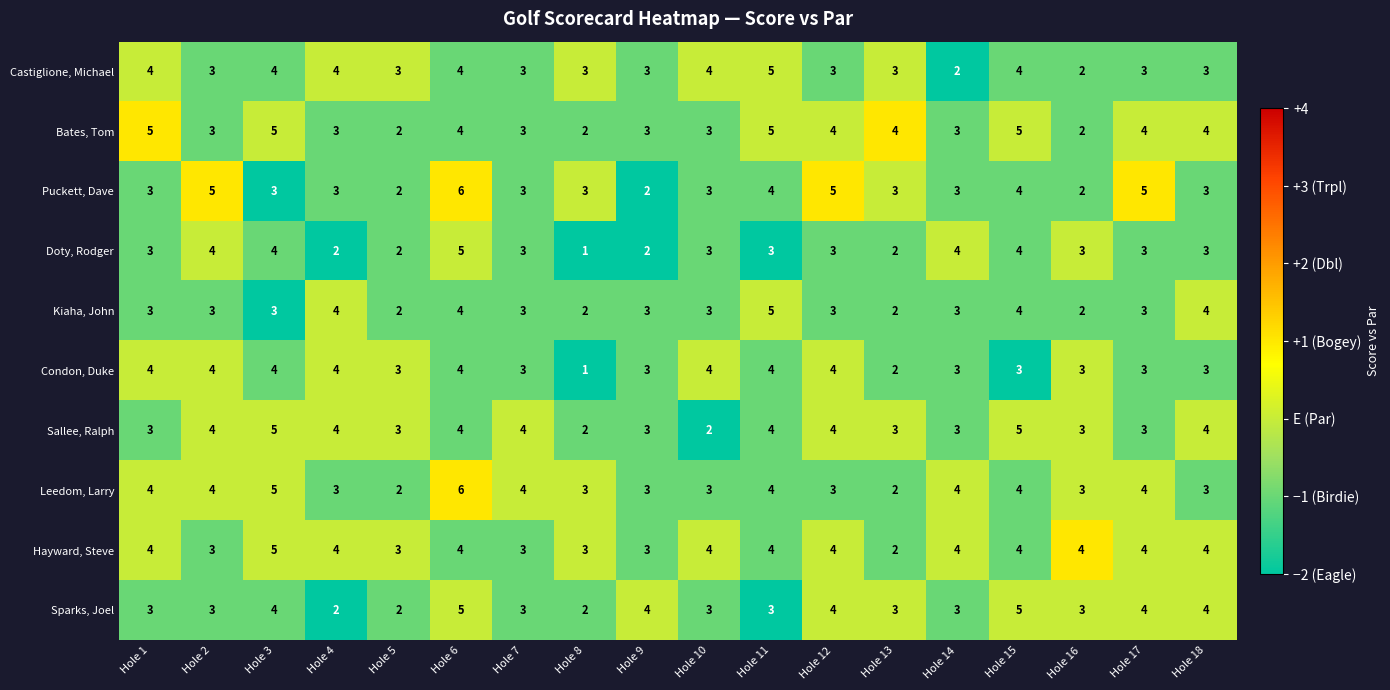

At which category is the sum across all series the highest?

Hole 6